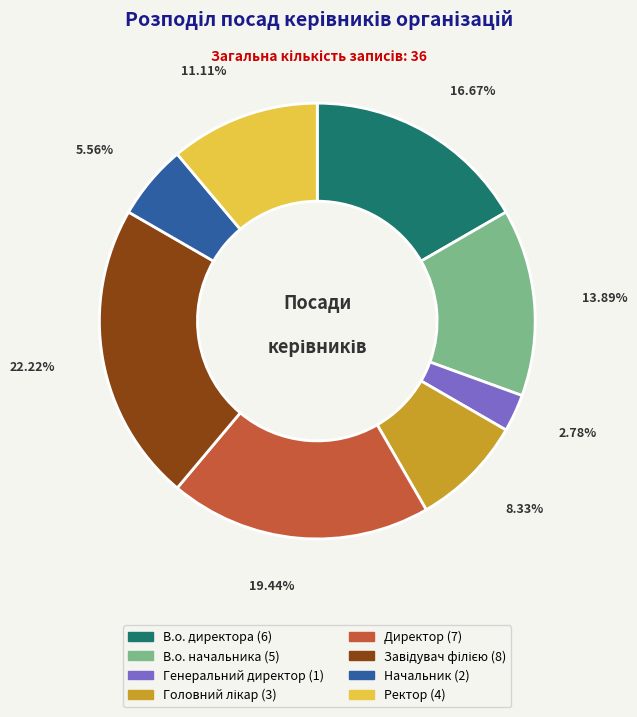

What is the smallest slice in the pie chart?

Генеральний директор